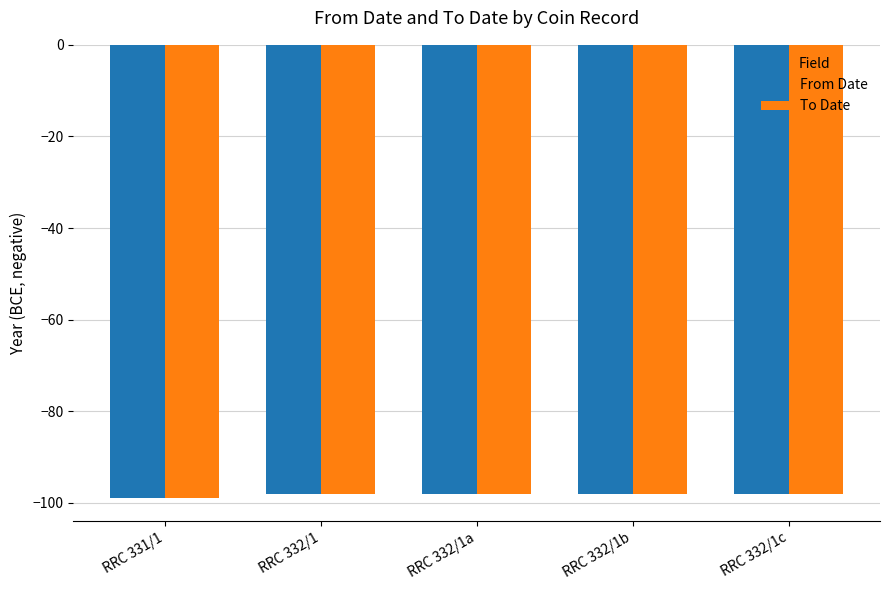

What is the sum of all To Date values?

-491